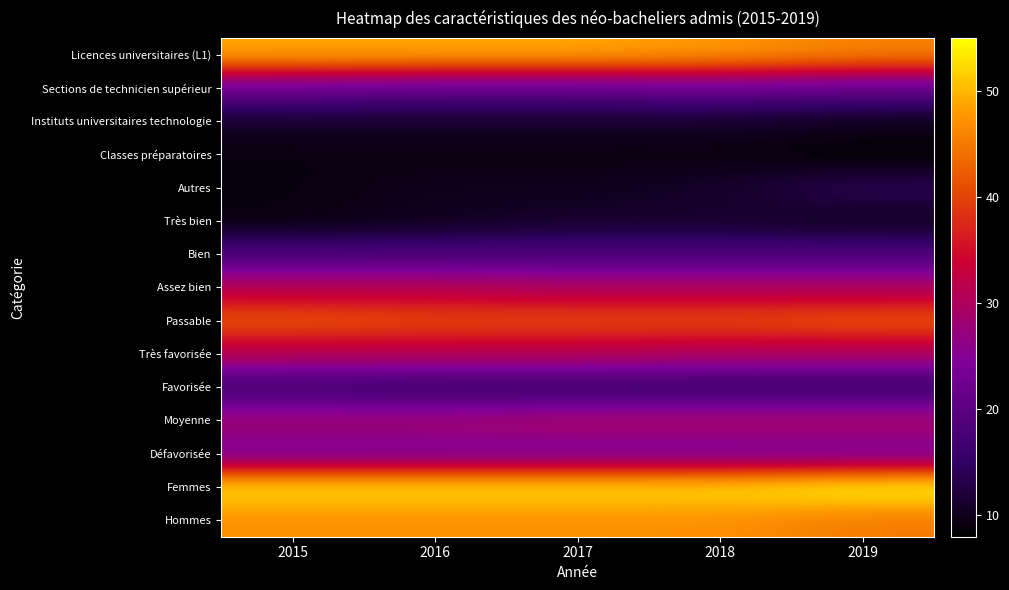

Reading right to left, what are all the values shown in this chart?

Licences universitaires (L1): 2019=46	2018=48	2017=49	2016=49	2015=49
Sections de technicien supérieur: 2019=21	2018=22	2017=21	2016=21	2015=22
Instituts universitaires technologie: 2019=10	2018=11	2017=11	2016=11	2015=11
Classes préparatoires: 2019=8	2018=9	2017=9	2016=9	2015=9
Autres: 2019=14	2018=11	2017=10	2016=10	2015=9
Très bien: 2019=10	2018=11	2017=11	2016=10	2015=9
Bien: 2019=18	2018=18	2017=18	2016=18	2015=18
Assez bien: 2019=30	2018=30	2017=30	2016=31	2015=31
Passable: 2019=42	2018=41	2017=41	2016=41	2015=42
Très favorisée: 2019=30	2018=30	2017=31	2016=31	2015=31
Favorisée: 2019=15	2018=15	2017=15	2016=15	2015=16
Moyenne: 2019=30	2018=30	2017=30	2016=29	2015=29
Défavorisée: 2019=23	2018=23	2017=23	2016=23	2015=23
Femmes: 2019=55	2018=53	2017=53	2016=53	2015=53
Hommes: 2019=45	2018=47	2017=47	2016=47	2015=47